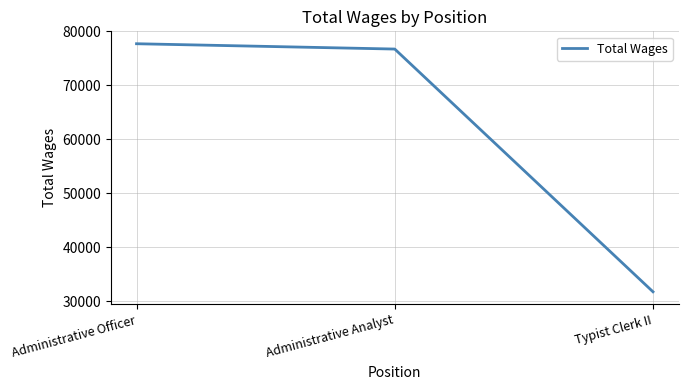

Does the chart have visible grid lines?

Yes